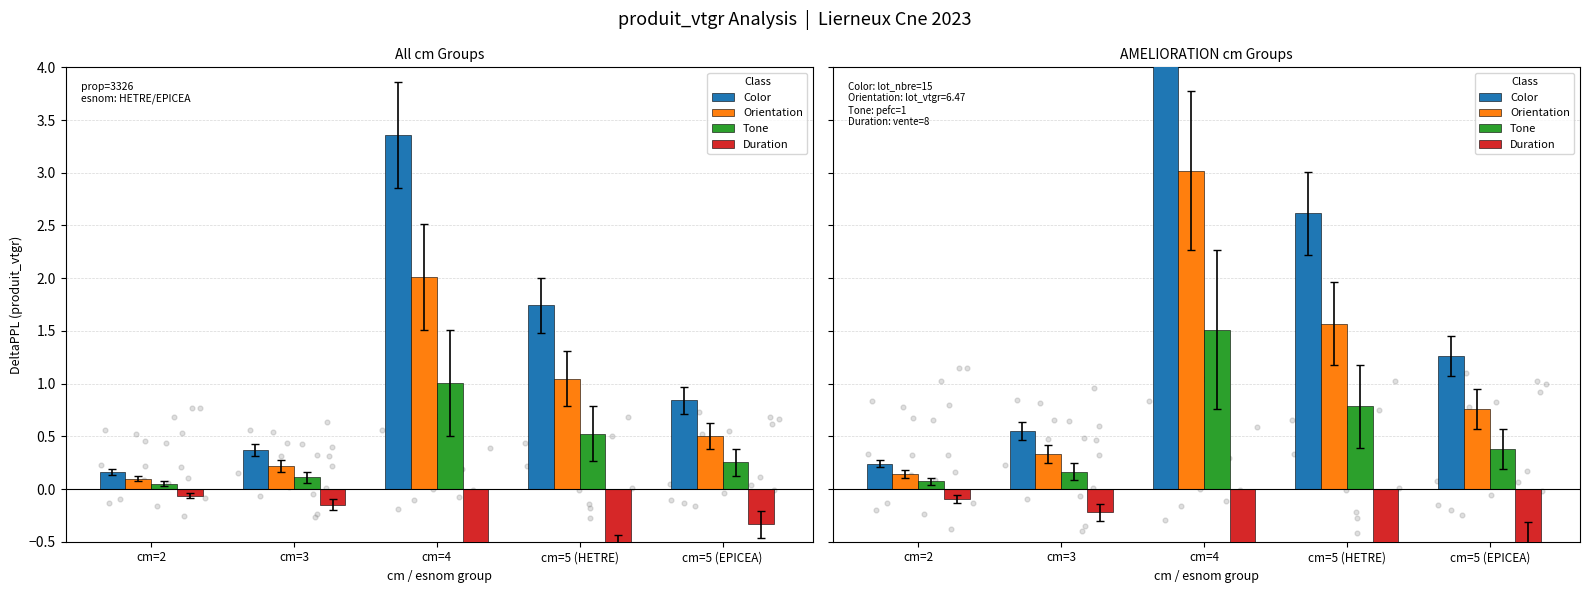

Which series has the largest Y range (max minus min)?

Color